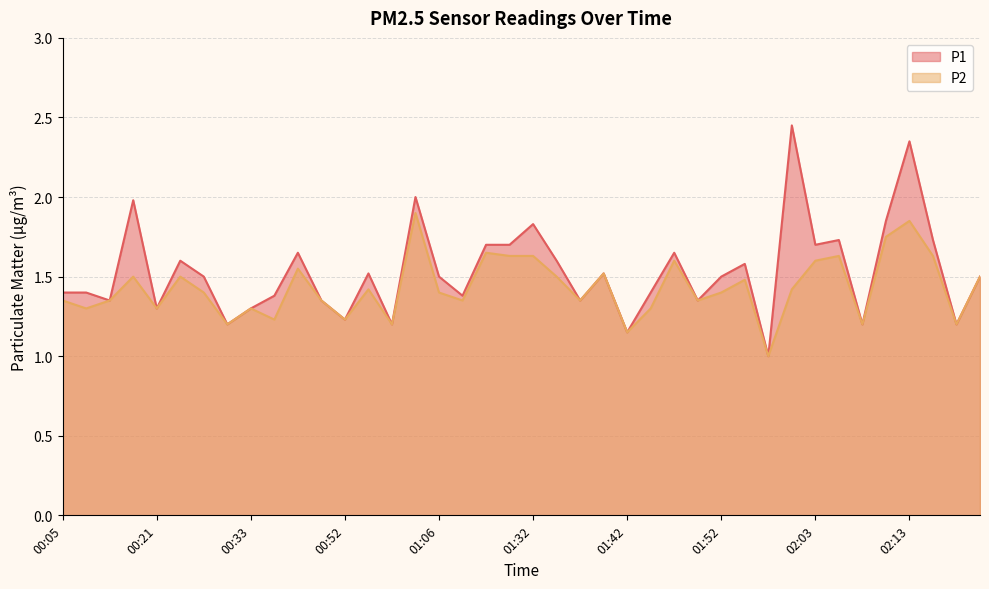

At which category does the chart reach its minimum across all series?

01:57